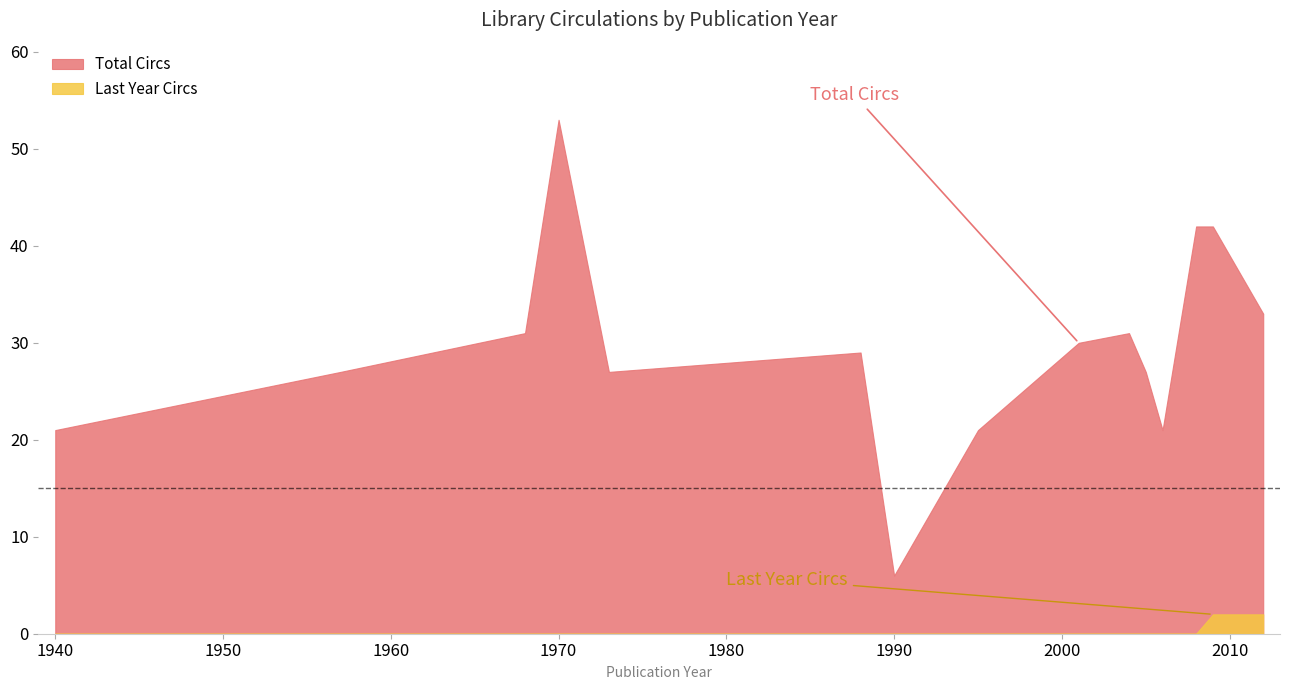

What is the label of the 15th point from the left?

2005